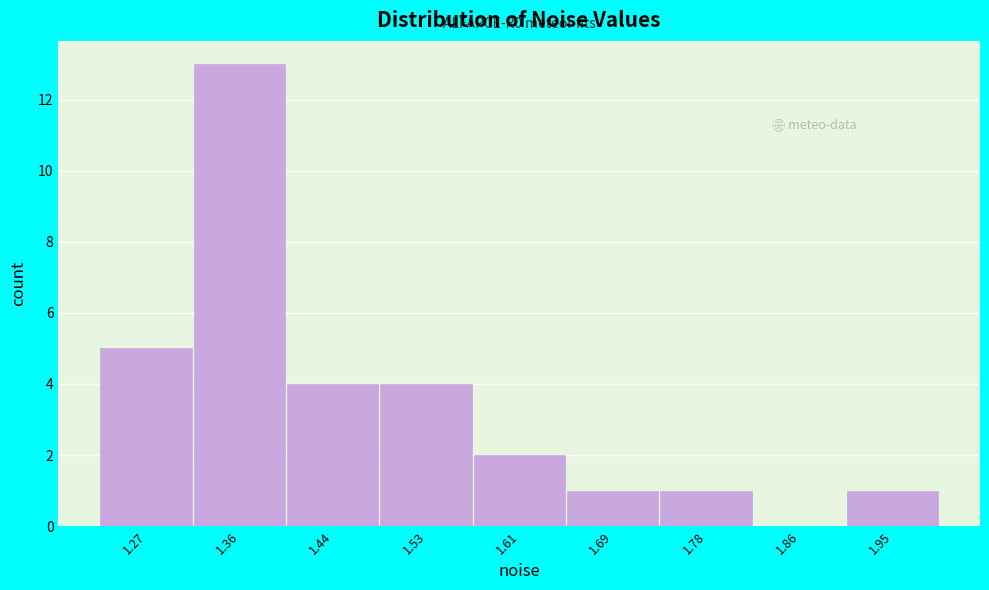

Reading left to right, transcribe all the data shown in this chart.

1.27=5	1.36=13	1.44=4	1.53=4	1.61=2	1.69=1	1.78=1	1.86=0	1.95=1